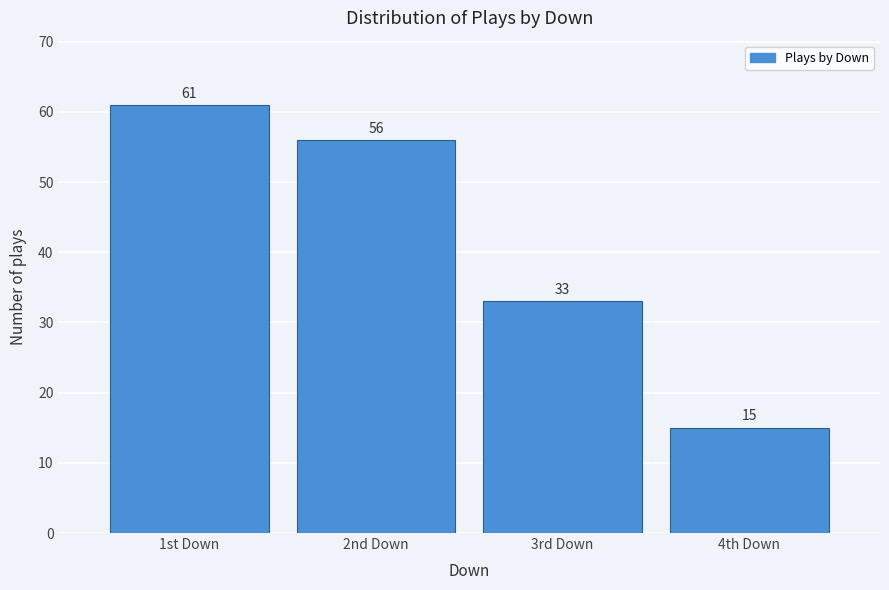

Reading right to left, list all the values displayed in this chart.

4th Down=15	3rd Down=33	2nd Down=56	1st Down=61